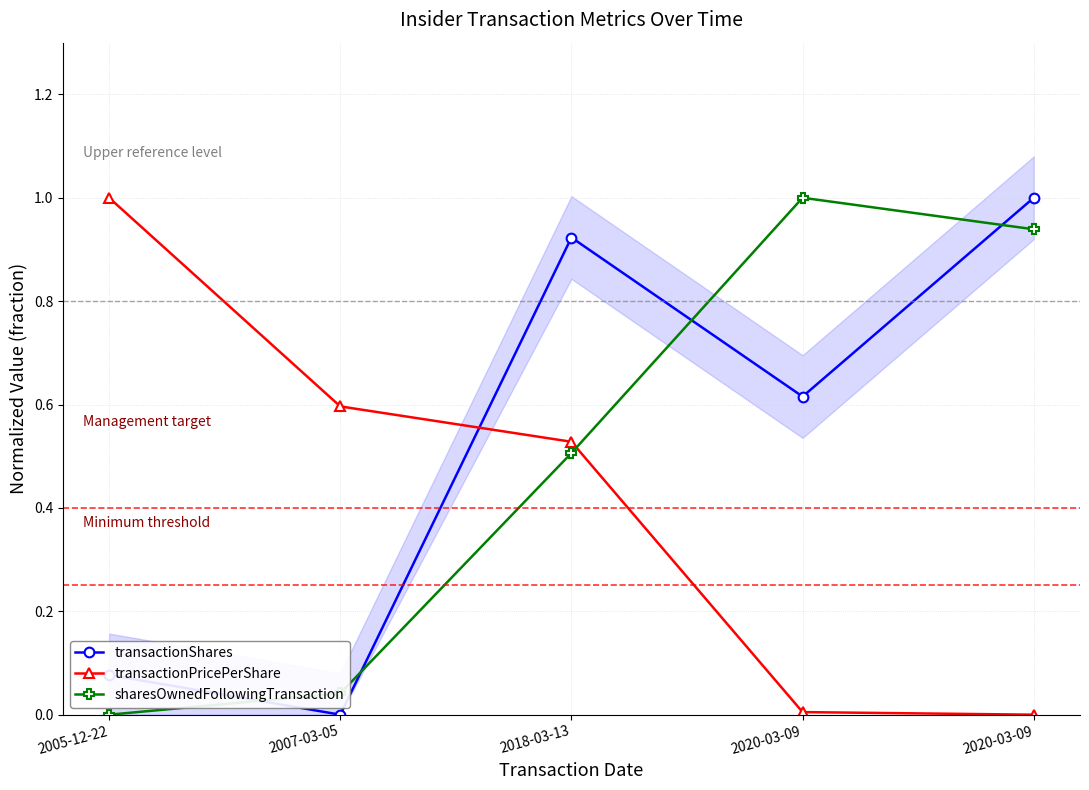

The value of sharesOwnedFollowingTransaction at 2007-03-05 is 0.0. True or false?

False